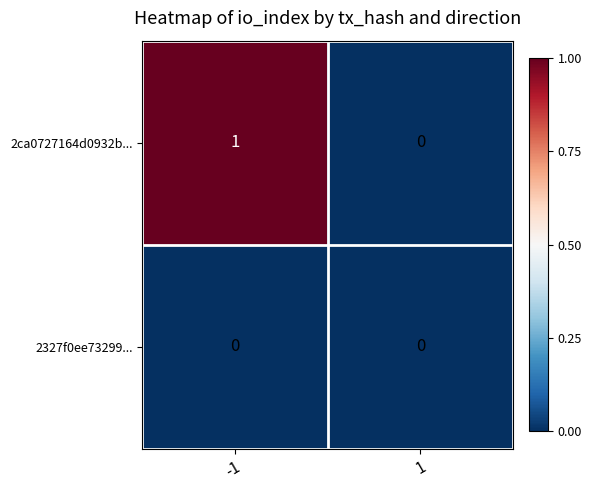

Which series has the largest range (max minus min)?

2ca0727164d0932b...